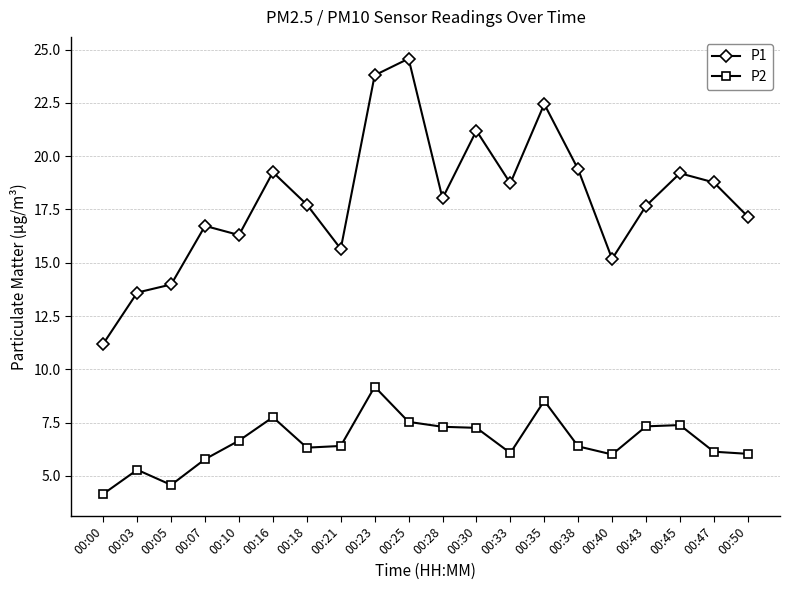

True or false: P2 and P1 intersect in this chart.

False